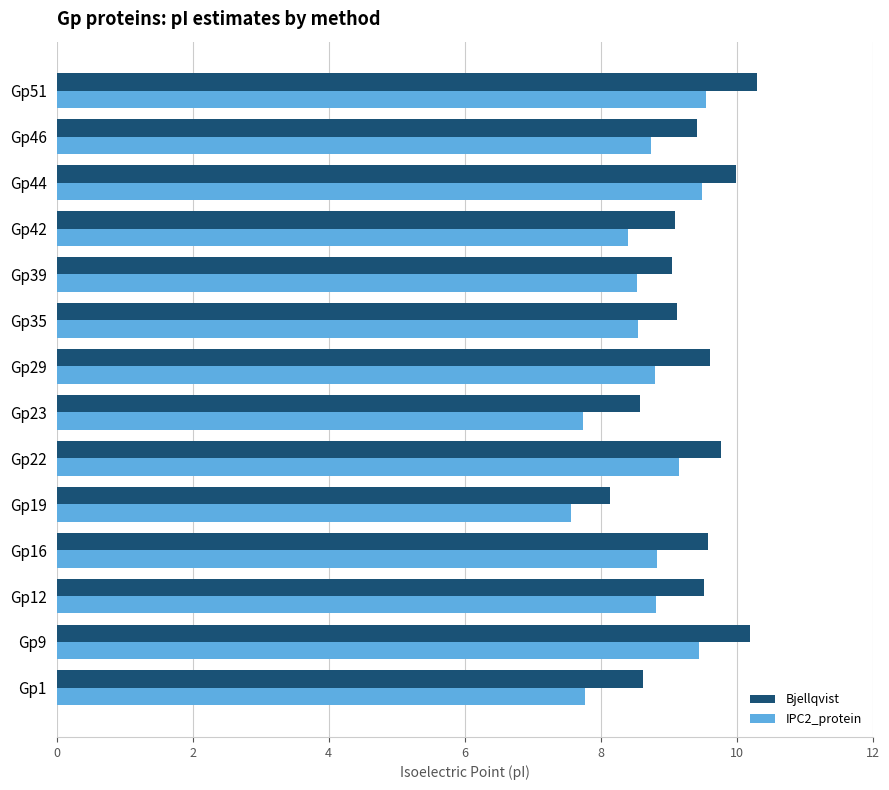

What is the greatest value displayed?

10.3